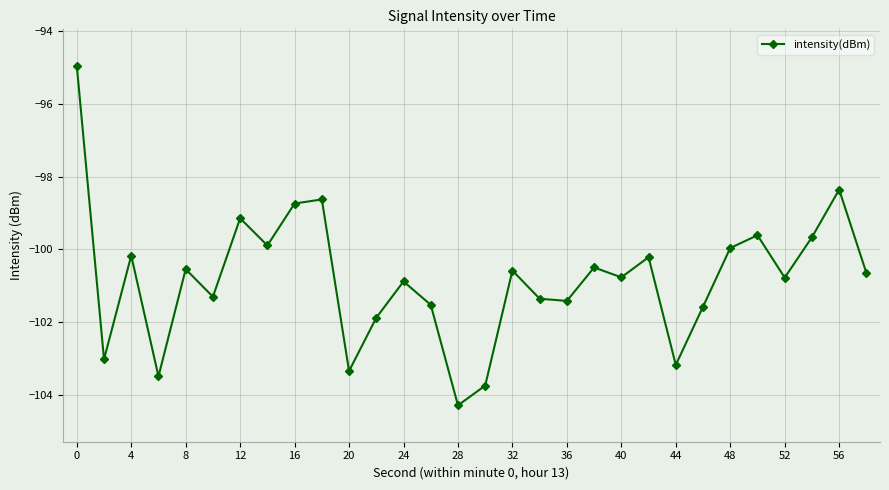

Count the number of data series in this chart.

1